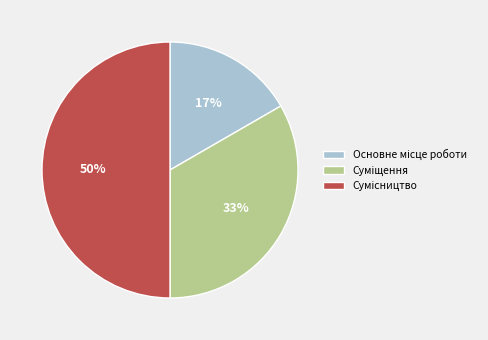

To the nearest percent, what is the average slice percentage?

33%